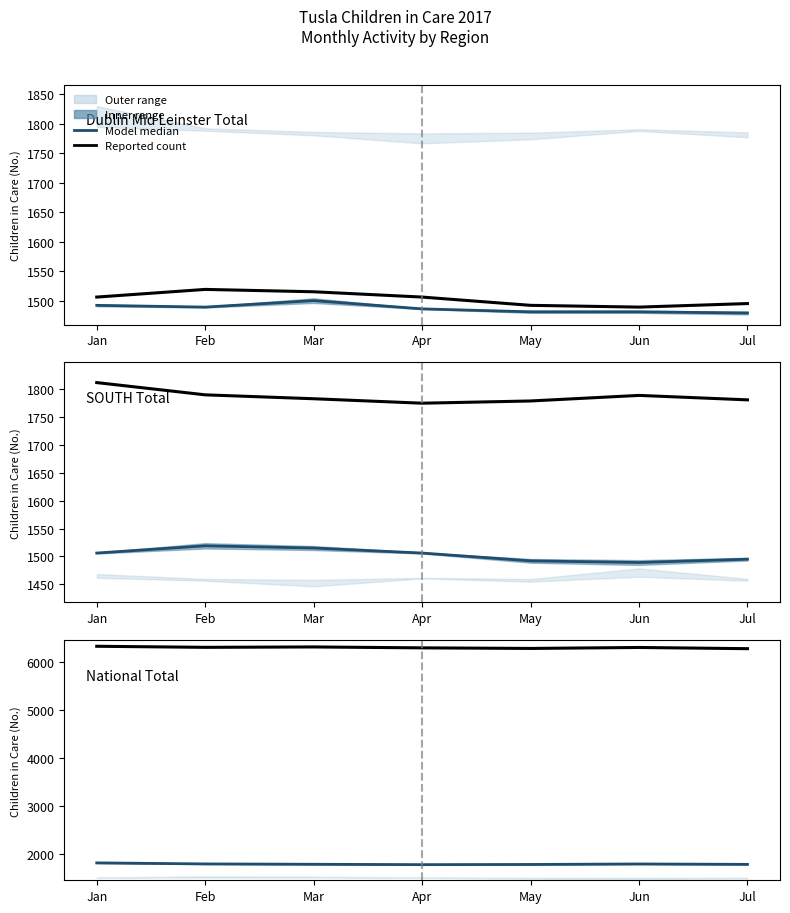

The Dublin Mid Leinster Total series shows 1515 at Mar. True or false?

True